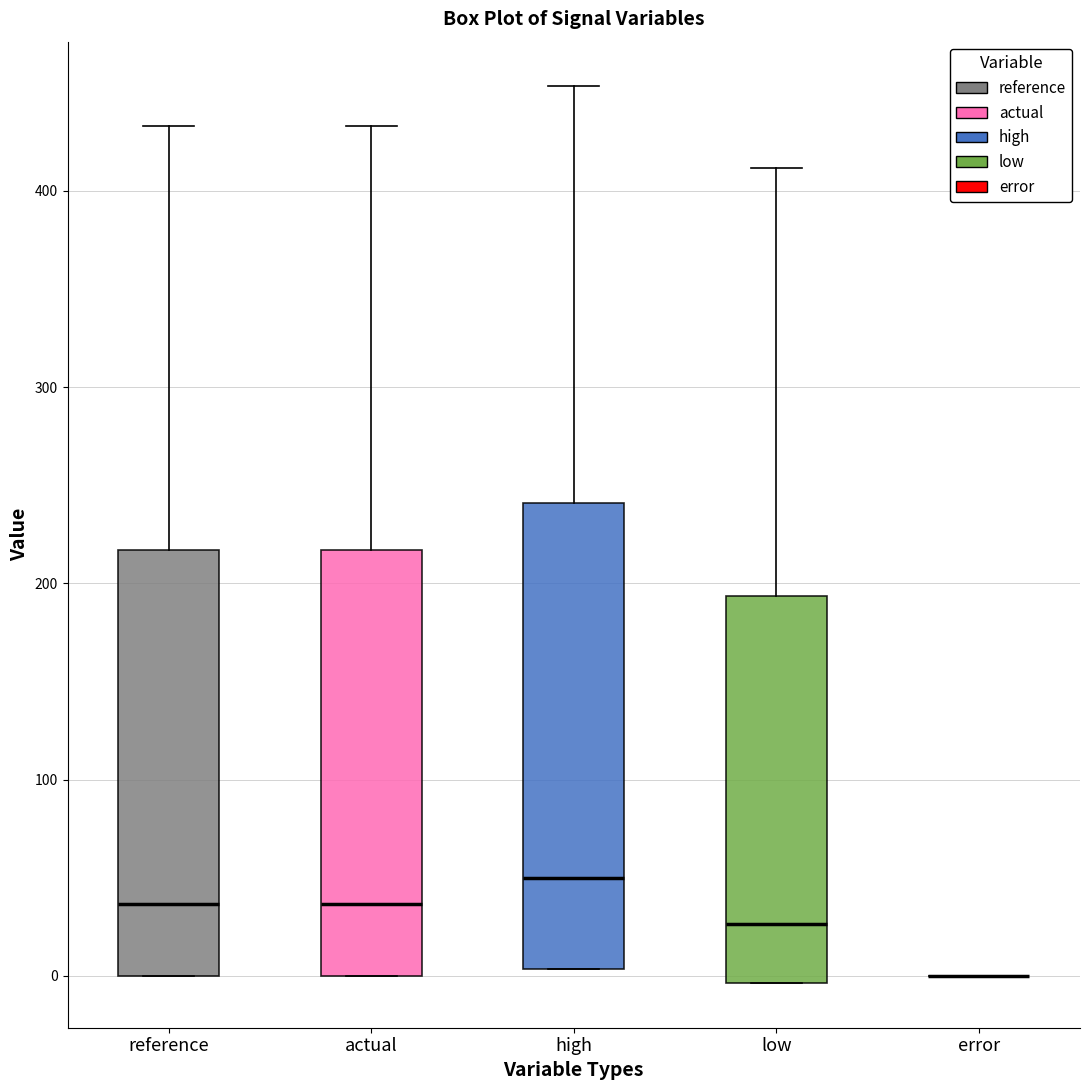

Where is the upper edge of the box for high on the y-axis? The values are not printed on the chart, so give them approximately, as read against the axis.

240